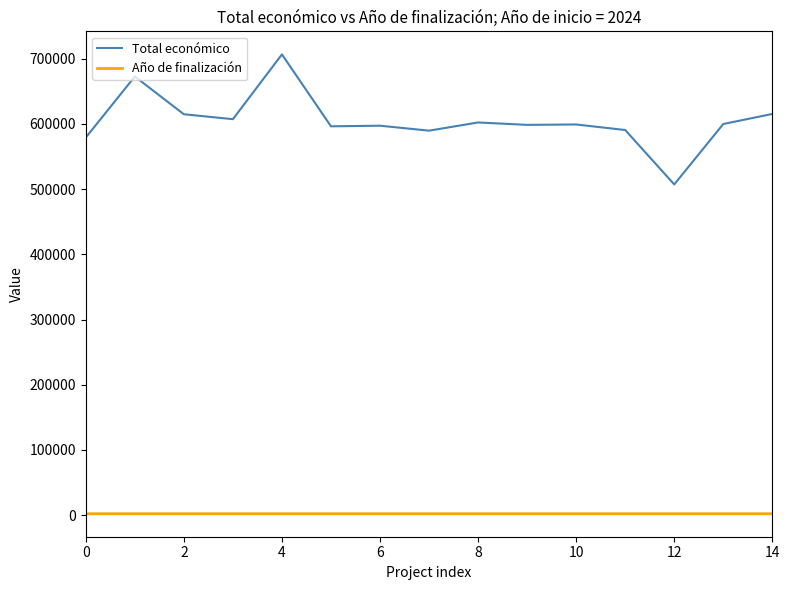

Does the chart have visible grid lines?

No